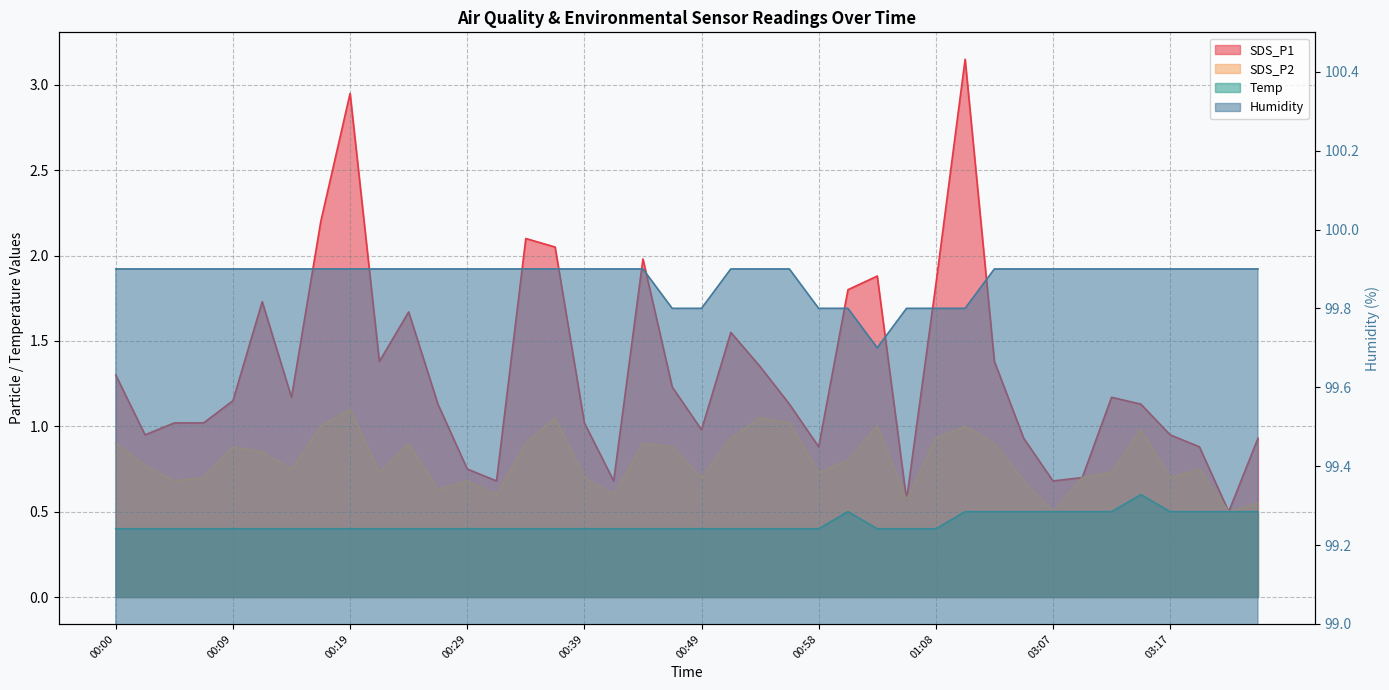

What is the approximate value of Humidity at 00:12?

99.9